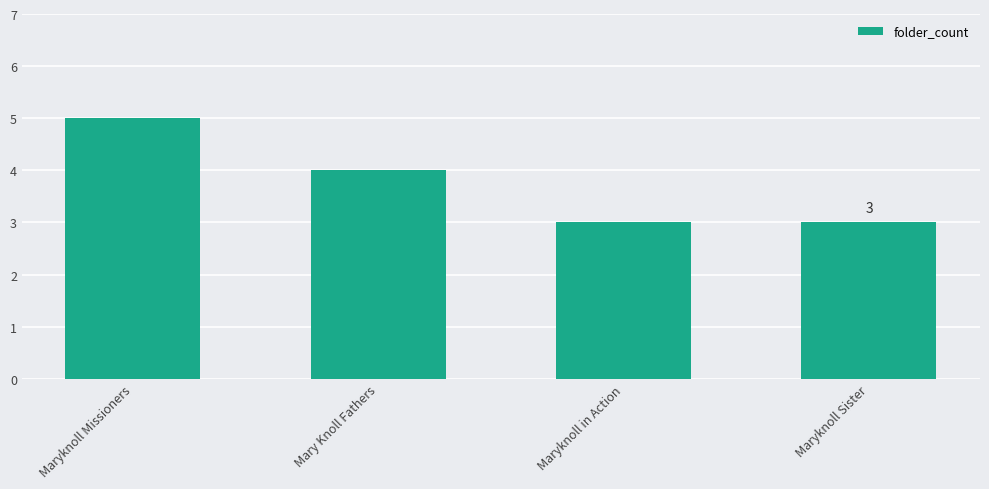

Reading right to left, extract all data points from this chart.

3	3	4	5